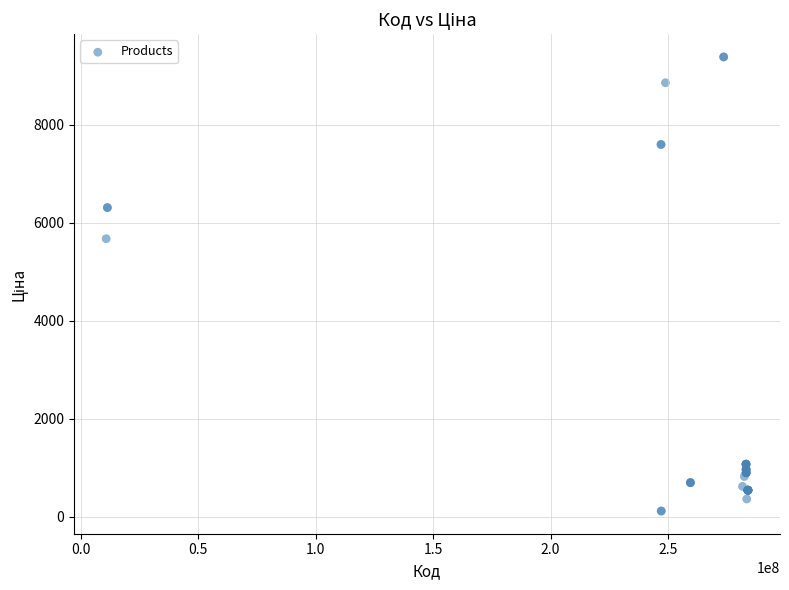

What Y value in the scatter plot is closest to 4749?

5673.8